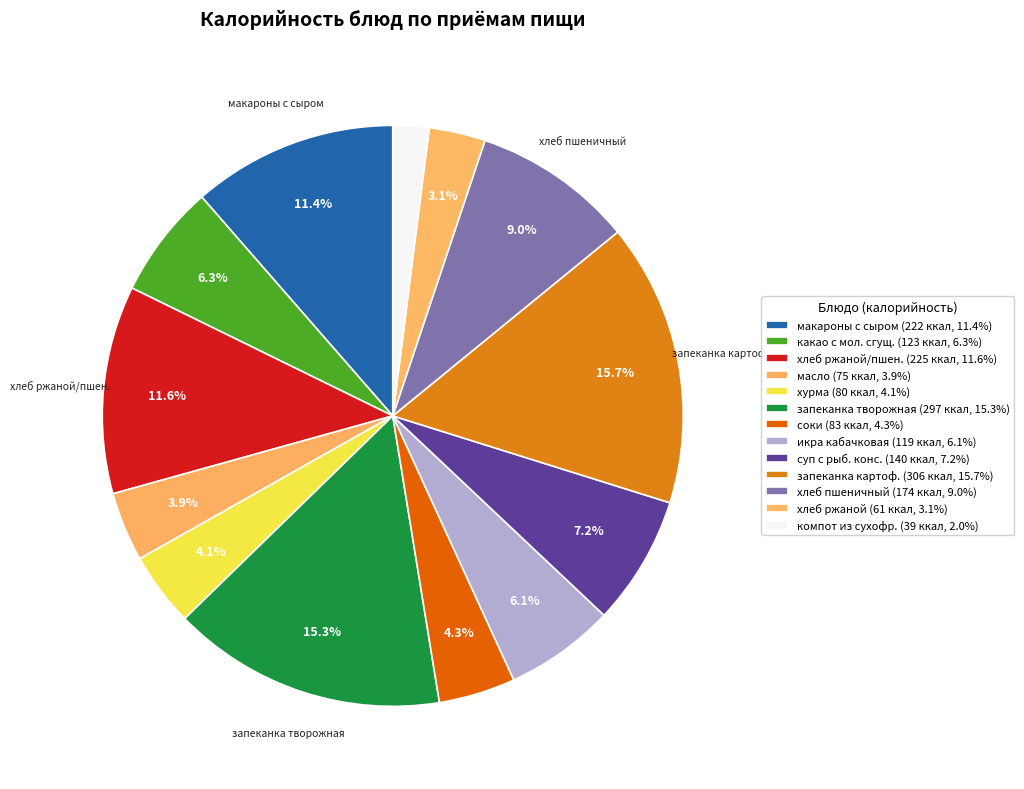

Rank the categories by value from highest to lowest.

запеканка картофельная с мясом, запеканка из творога со сгущенным молоком, хлеб ржаной, пшеничный, макароны отварные с сыром, хлеб пшеничный, суп с рыбными консервами, какао с молоком сгущенным, икра кабачковая (консервированная), соки овощные, фруктовые и ягодные, хурма, масло(порциями), хлеб ржаной, компот из смеси сухофруктов